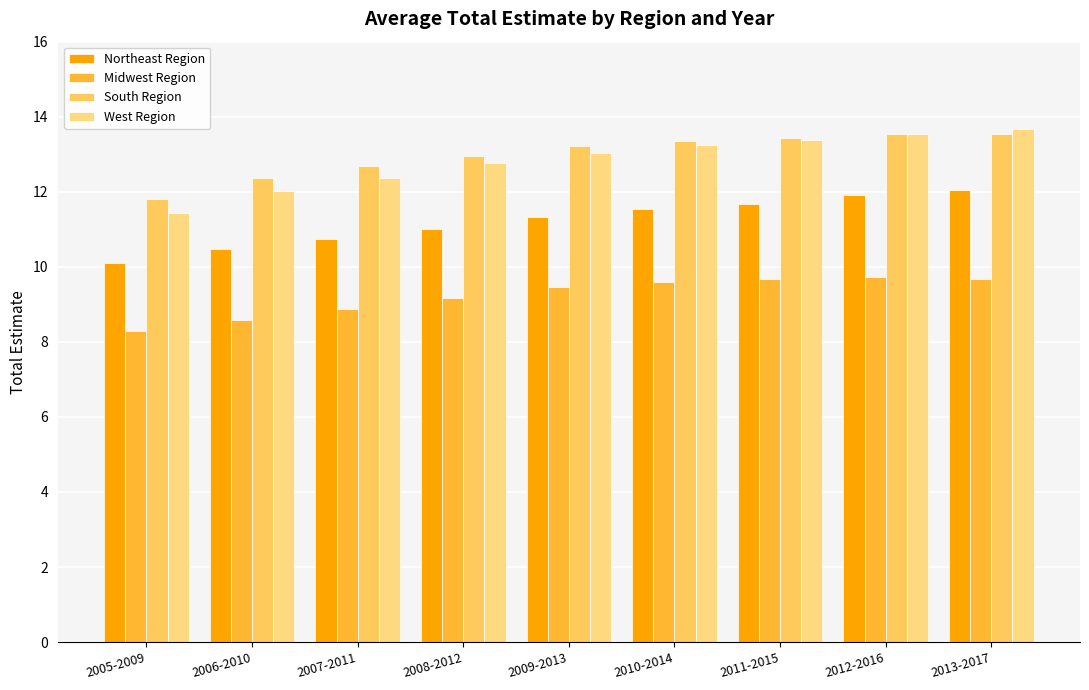

True or false: West Region has a value of 17.5 at 2011-2015.

False